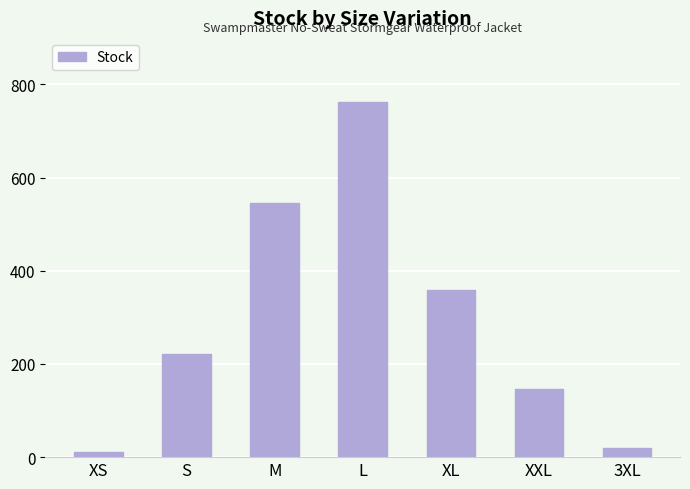

At which category does the chart reach its peak across all series?

L